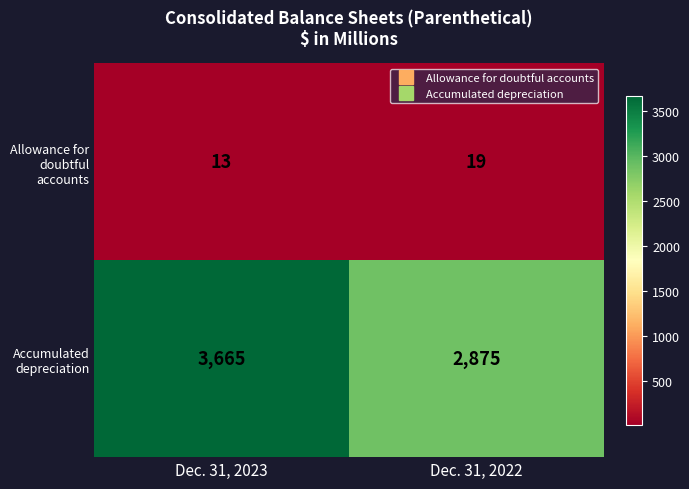

What is the spread (max minus min) of values at Dec. 31, 2023?

3652